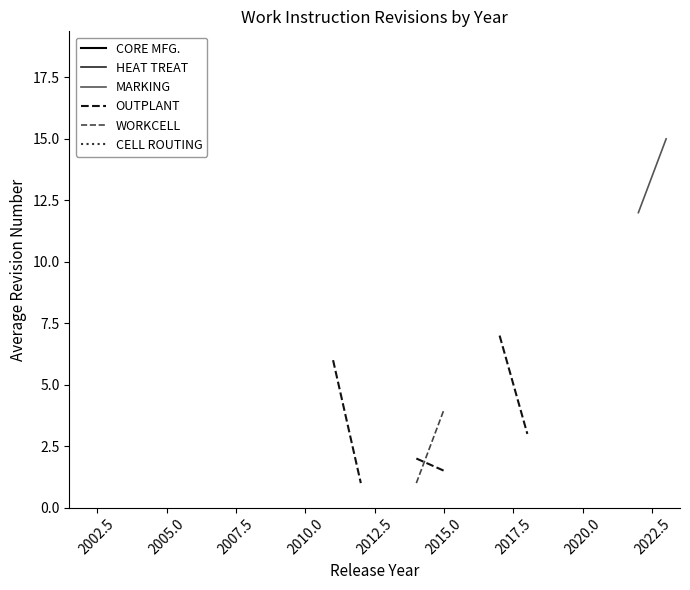

True or false: CELL ROUTING and MARKING intersect in this chart.

False